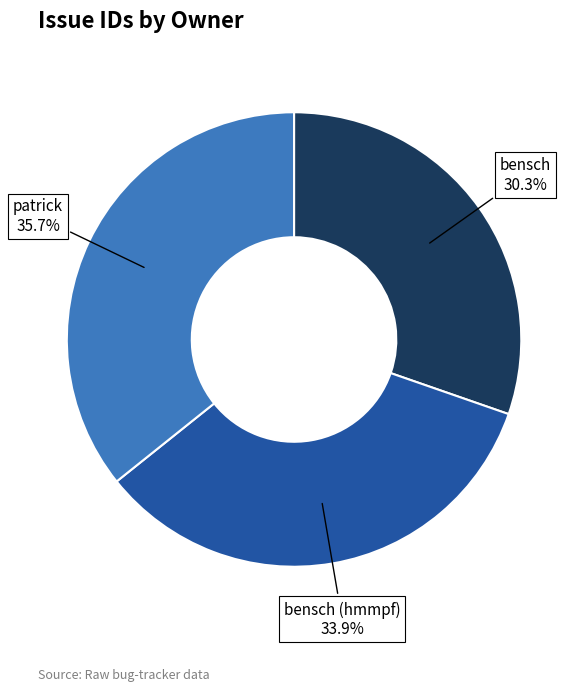

How much of the chart is everything except bensch?

69.7%